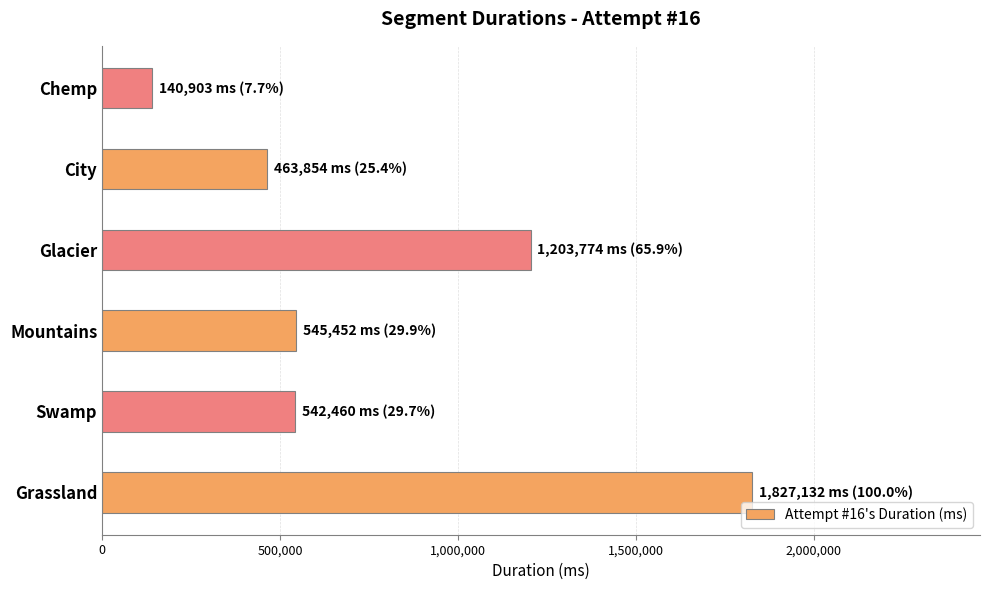

What is the difference between the maximum and minimum values?

1686229